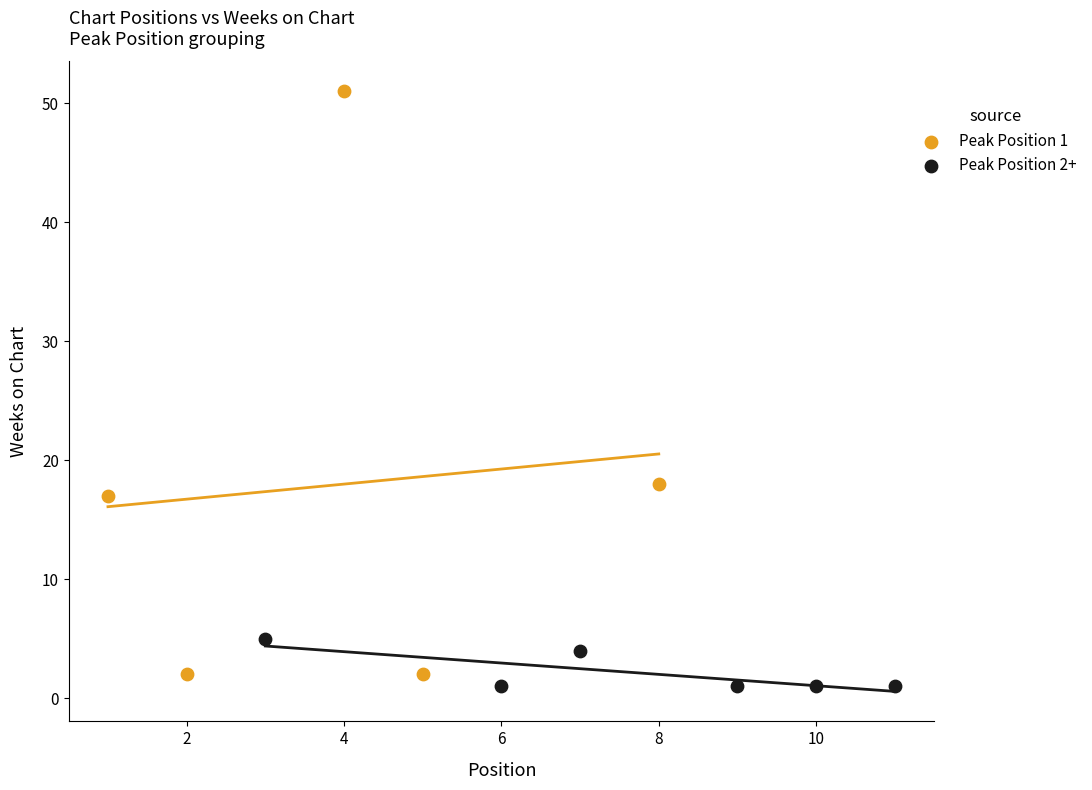

What are all the series names shown in the legend?

Peak Position 1, Peak Position 2+